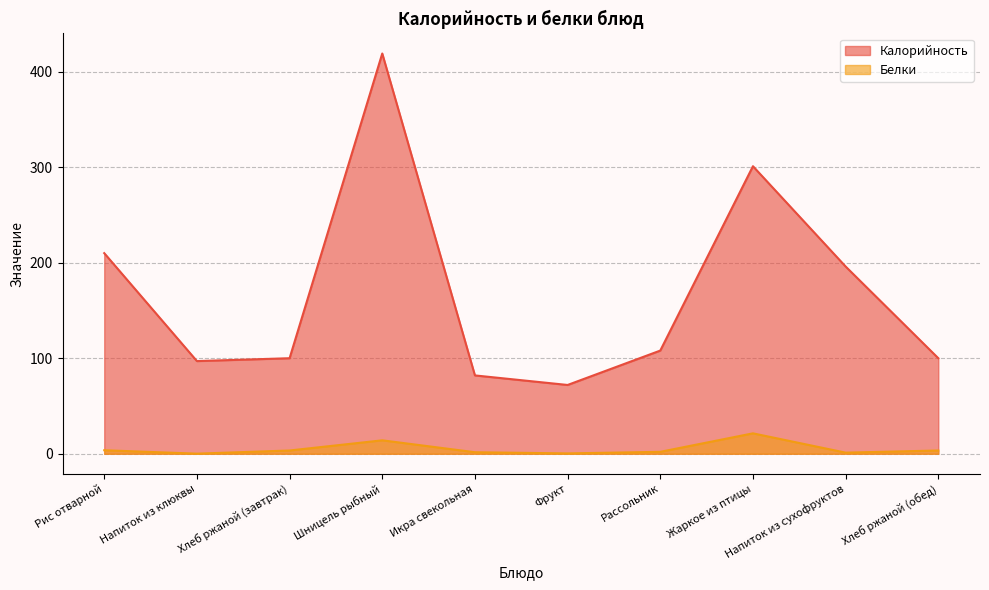

In Калорийность, how many points are lower than both neighbors (excluding endpoints)?

2